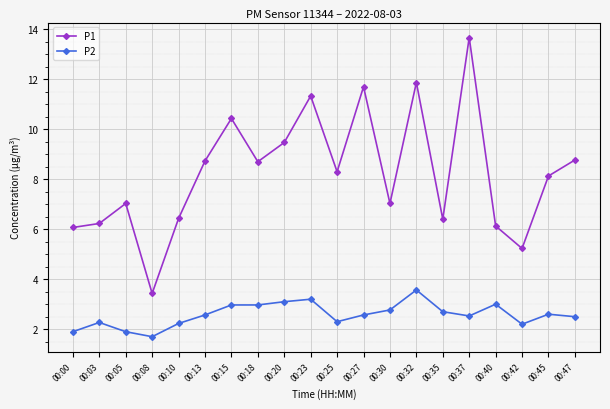

Which series has the largest total across all categories?

P1